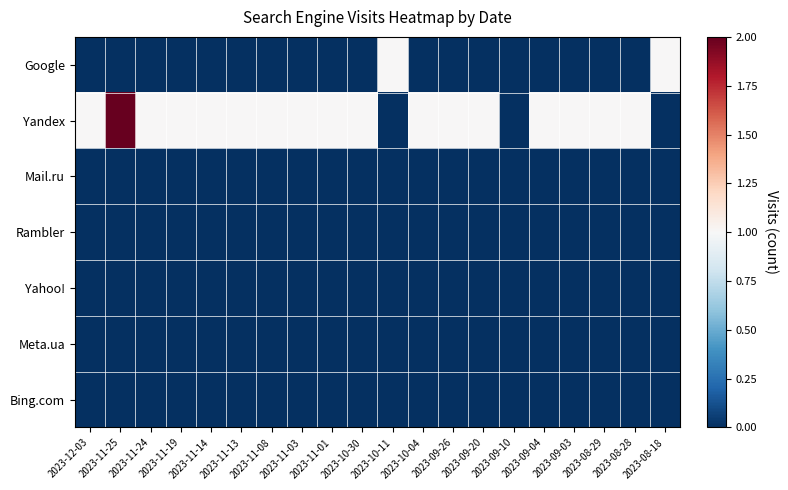

List the series in order of their peak value, lowest first.

Mail.ru, Rambler, Yahoo!, Meta.ua, Bing.com, Google, Yandex